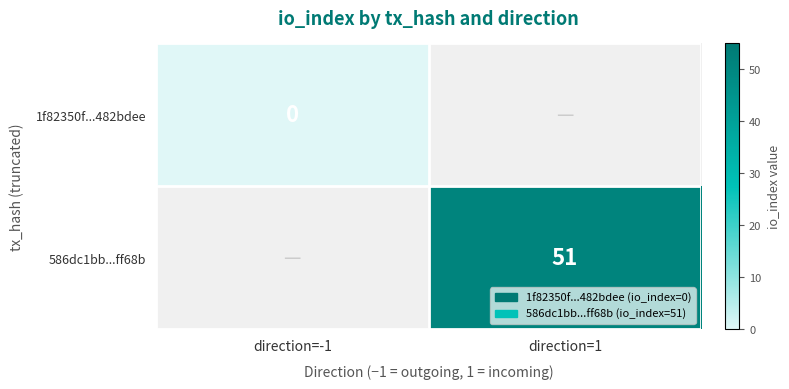

How many series are shown in this chart?

2